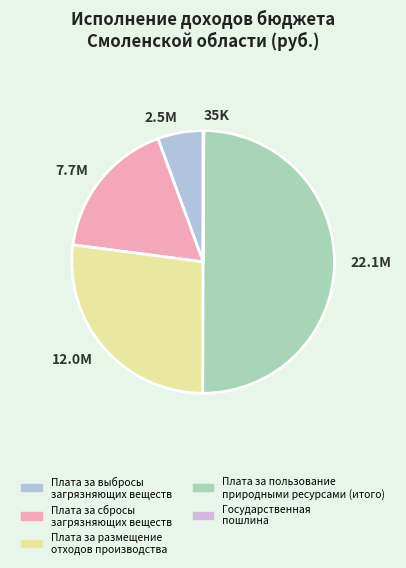

What is the ratio of the value at 12.0M to the value at 22.1M?

0.5